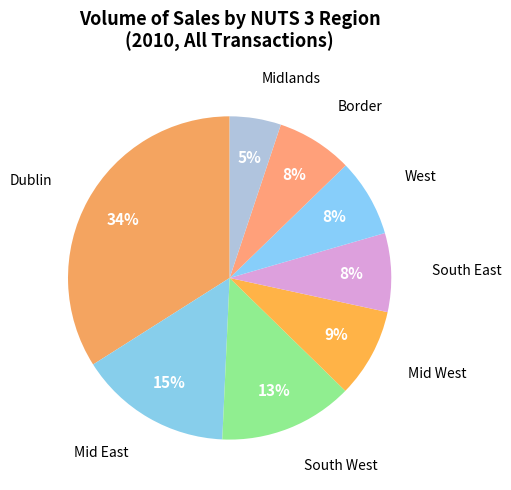

How many segments does this pie chart have?

8